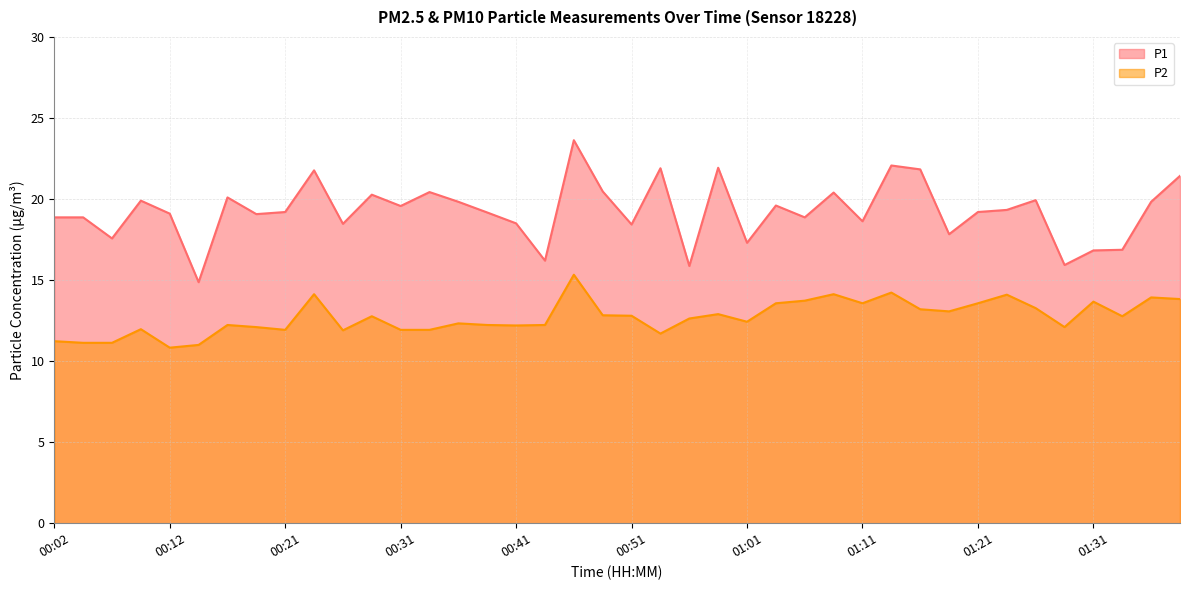

The P2 series shows 13.8 at 01:38. True or false?

True